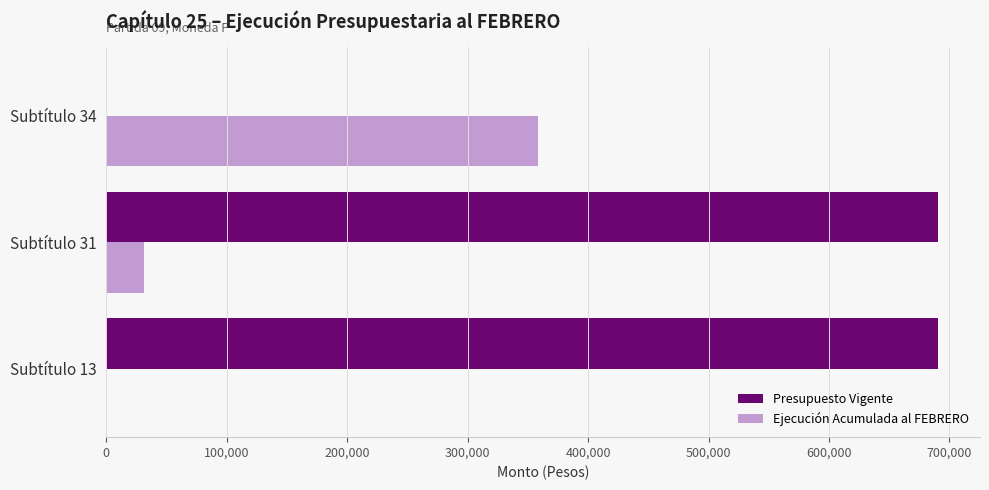

What is the sum of all Ejecución Acumulada al FEBRERO values?

389452